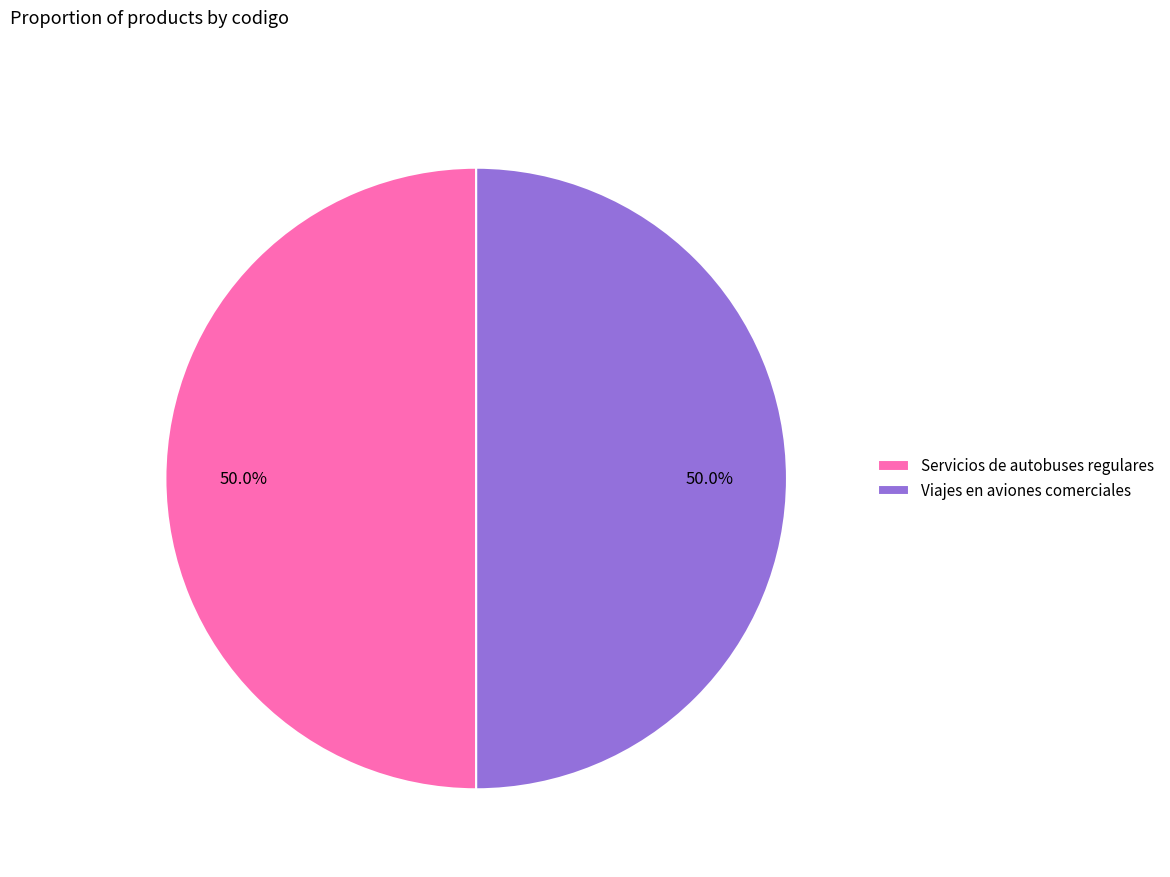

To the nearest percent, what percentage of the pie is Servicios de autobuses regulares?

50%